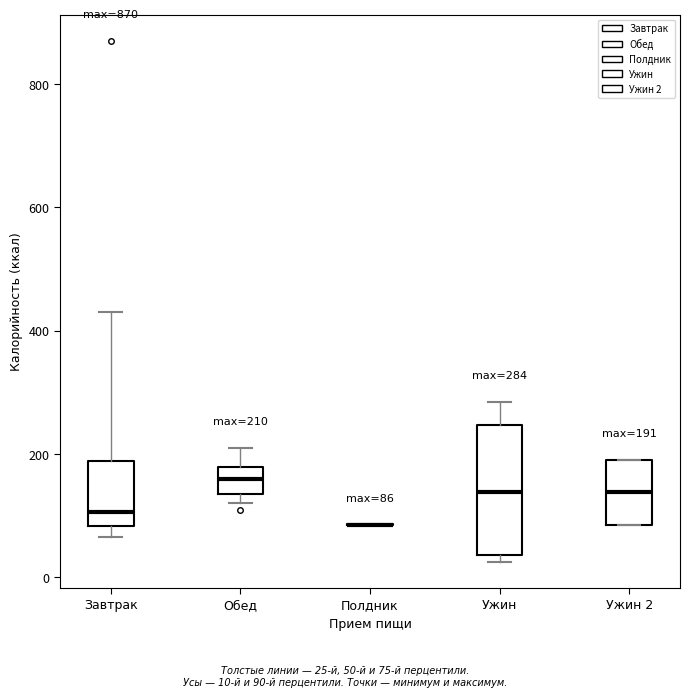

Which box is the tallest, from its lower edge to its upper edge?

Ужин